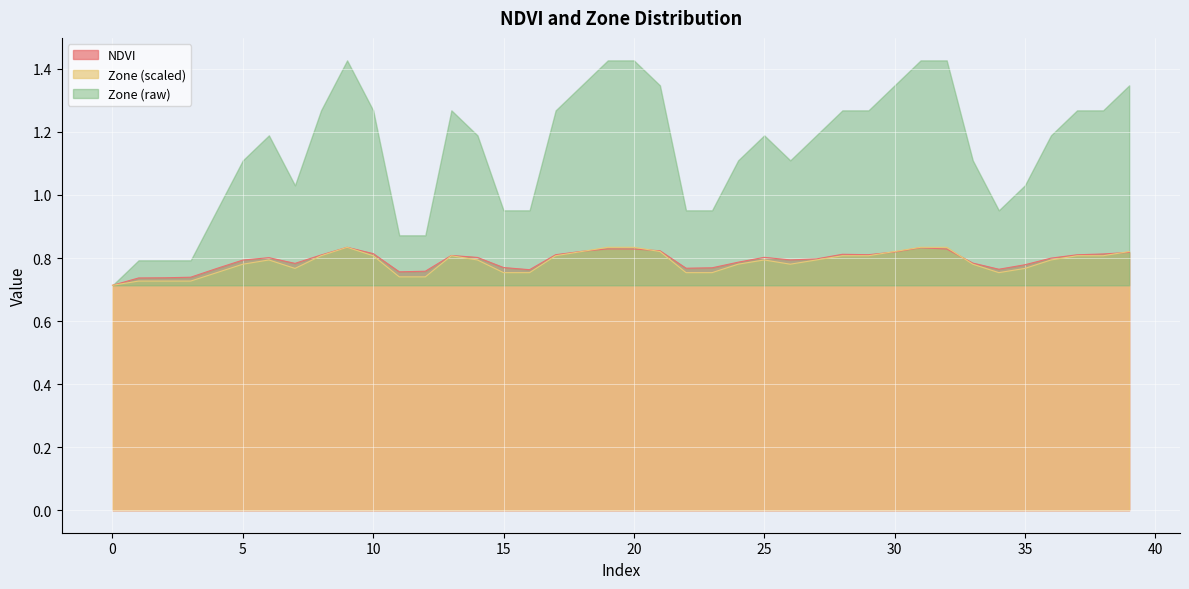

List the labels in order of Zone value, largest first.

9, 19, 20, 31, 32, 18, 21, 30, 39, 8, 10, 13, 17, 28, 29, 37, 38, 6, 14, 25, 27, 36, 5, 24, 26, 33, 7, 35, 4, 15, 16, 22, 23, 34, 11, 12, 1, 2, 3, 0